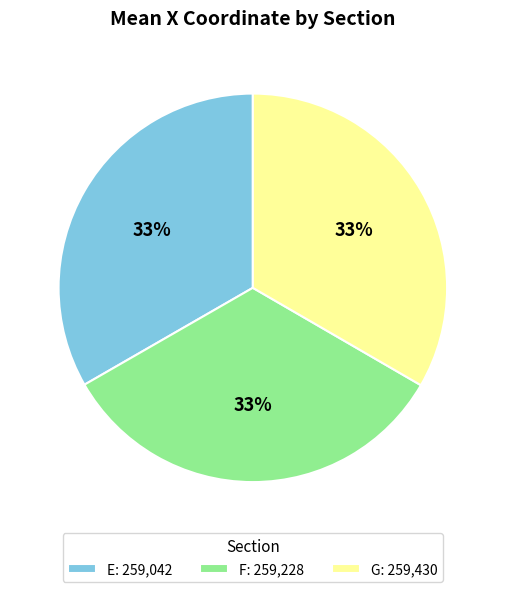

Does G represent more than half of the total?

No